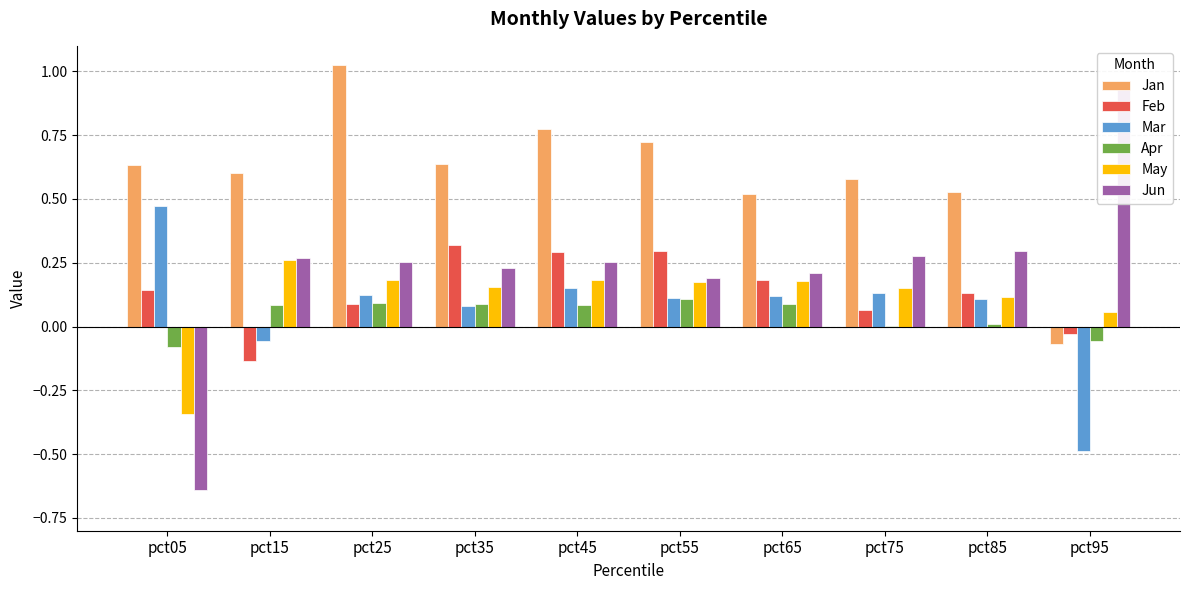

Reading left to right, what are all the values shown in this chart?

Jan: 0.6	0.6	1.0	0.6	0.8	0.7	0.5	0.6	0.5	-0.1
Feb: 0.1	-0.1	0.1	0.3	0.3	0.3	0.2	0.1	0.1	-0.0
Mar: 0.5	-0.1	0.1	0.1	0.2	0.1	0.1	0.1	0.1	-0.5
Apr: -0.1	0.1	0.1	0.1	0.1	0.1	0.1	0.0	0.0	-0.1
May: -0.3	0.3	0.2	0.2	0.2	0.2	0.2	0.2	0.1	0.1
Jun: -0.6	0.3	0.3	0.2	0.3	0.2	0.2	0.3	0.3	1.0